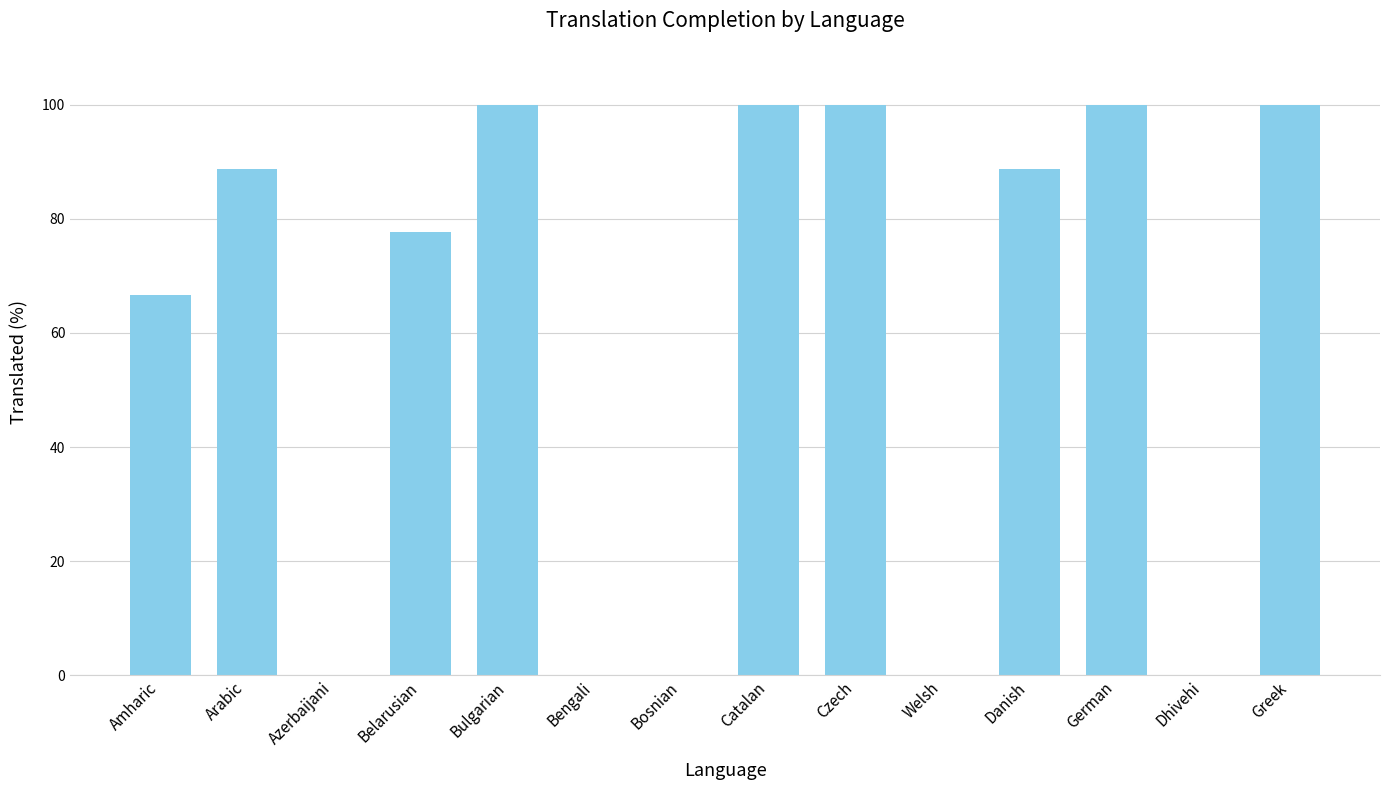

Reading left to right, what are all the values shown in this chart?

66.6	88.8	0.0	77.7	100.0	0.0	0.0	100.0	100.0	0.0	88.8	100.0	0.0	100.0